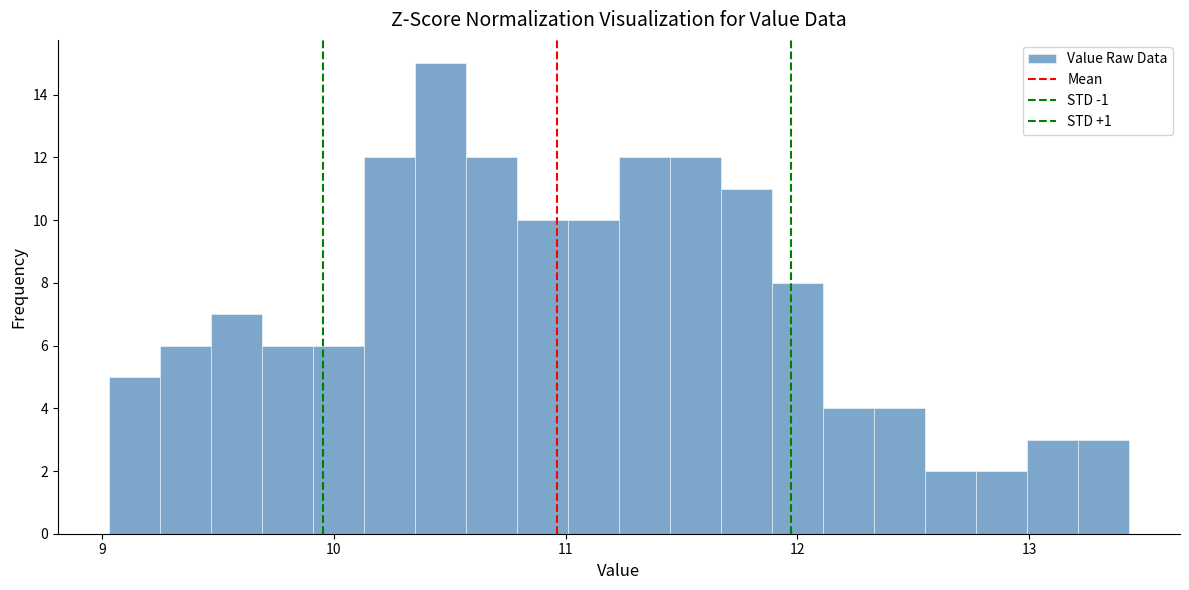

Around what value on the x-axis is the tallest bar? Give the approximate position of its centre, as read against the axis.

10.5